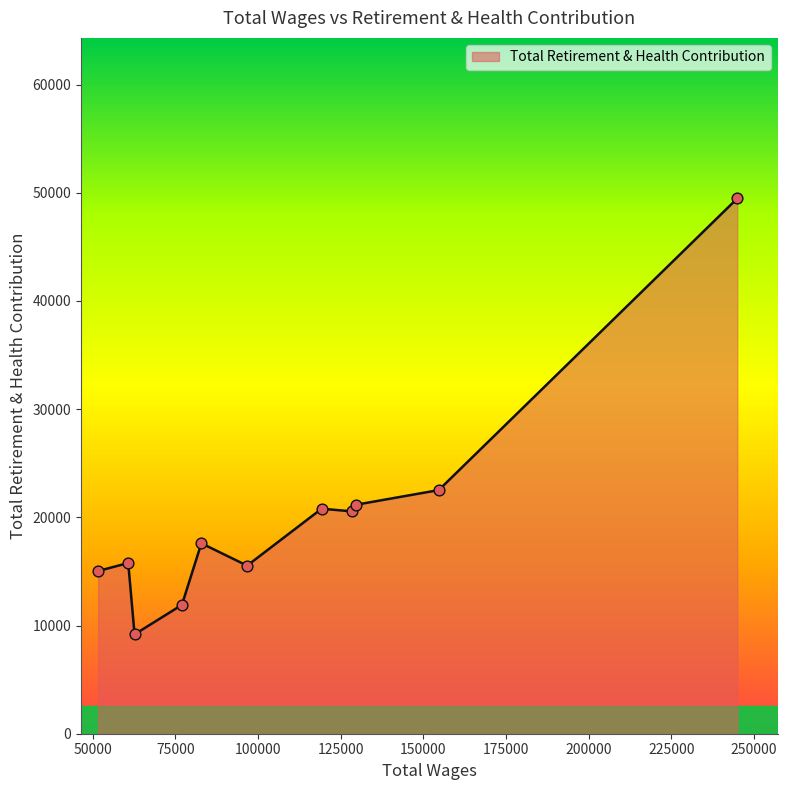

What is the greatest value displayed?

49478